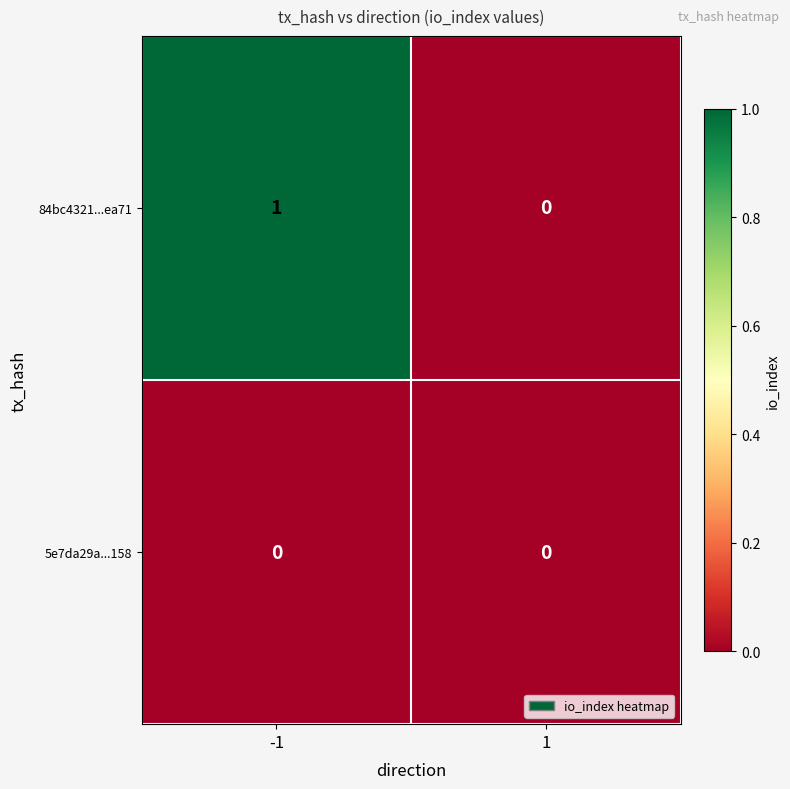

Which series has the largest range (max minus min)?

84bc4321...ea71